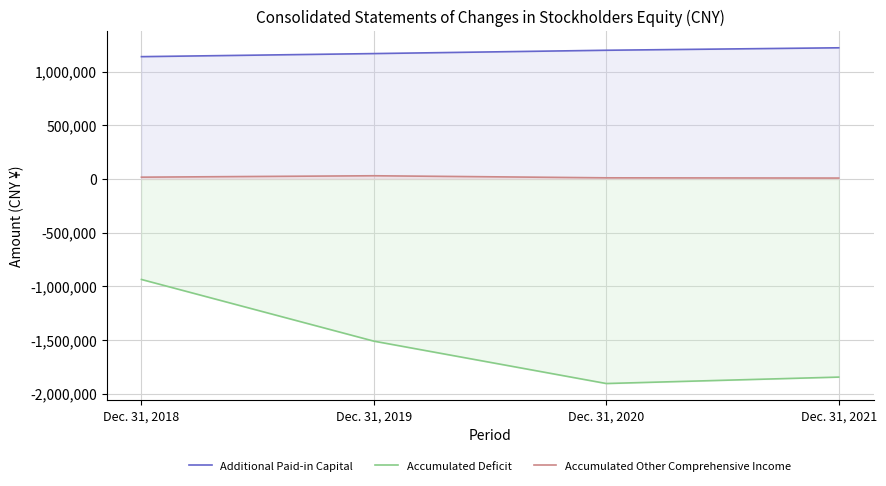

Which has a higher value, Dec. 31, 2018 or Dec. 31, 2021?

Dec. 31, 2021